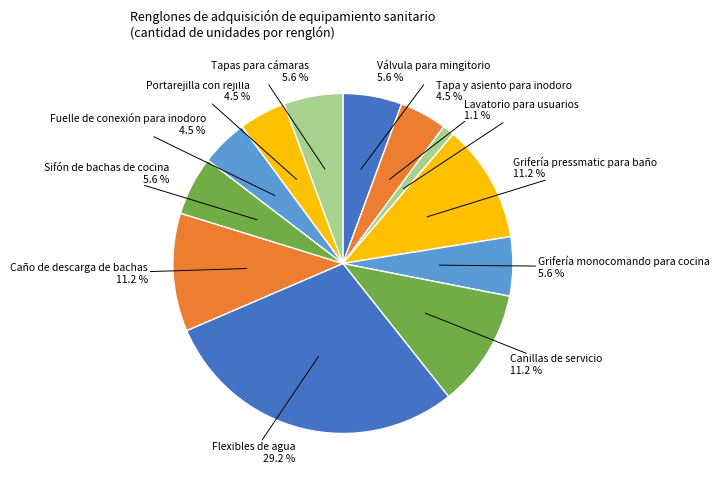

To the nearest percent, what percentage of the pie is Grifería monocomando para cocina?

6%